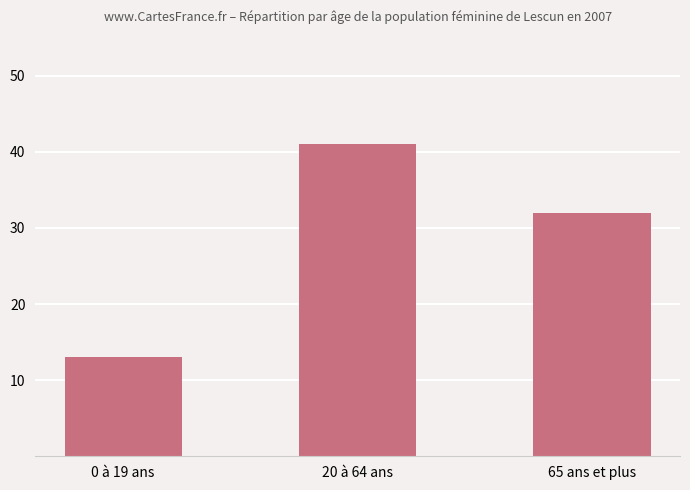

Where does the data first go above 32?

20 à 64 ans